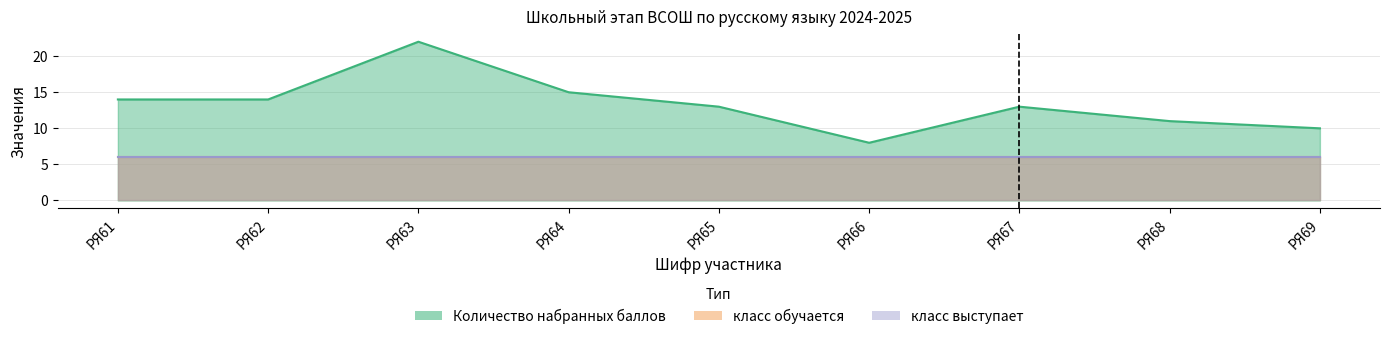

Reading left to right, list all the values displayed in this chart.

Количество набранных баллов: 14	14	22	15	13	8	13	11	10
класс выступает: 6	6	6	6	6	6	6	6	6
класс обучается: 6	6	6	6	6	6	6	6	6